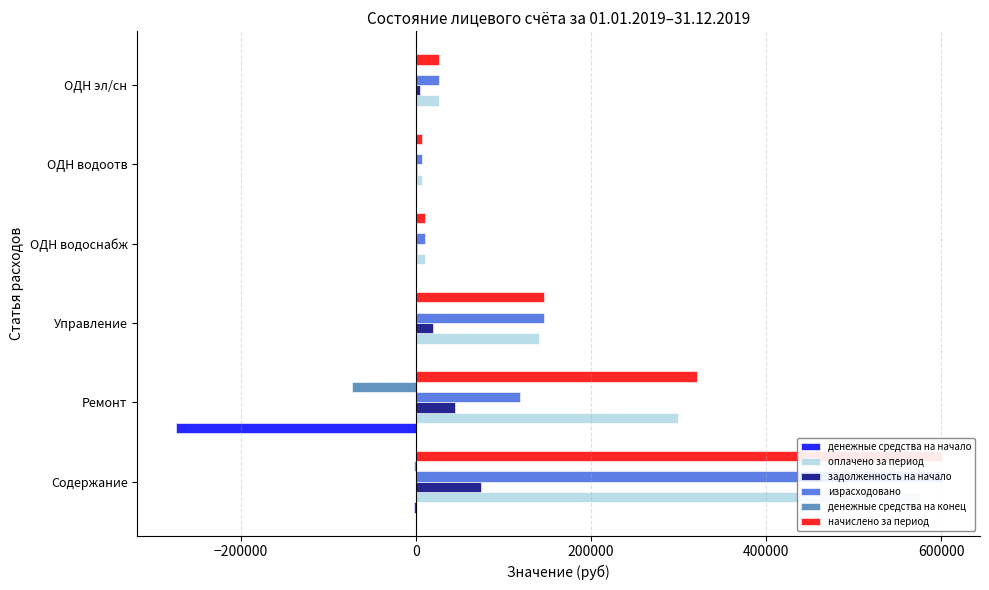

How many bars are there in total?

36